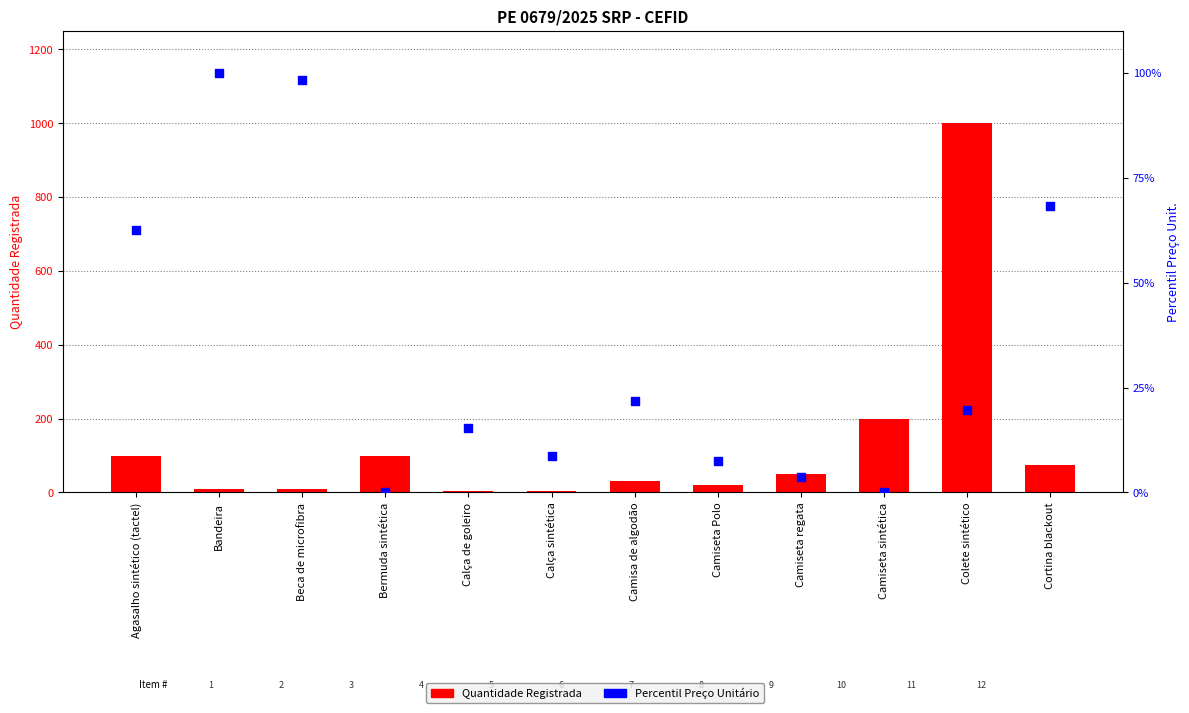

Which series contains the highest Y value?

Quantidade Registrada